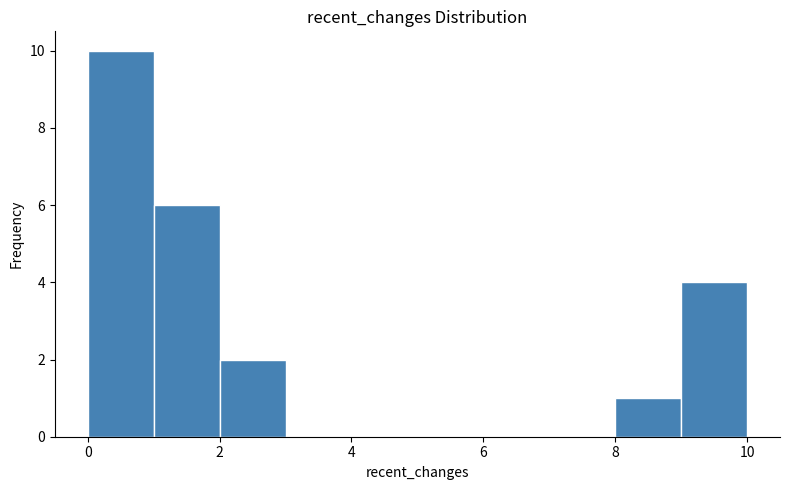

What is the height of the bar covering 0 to 1 on the x-axis? The values are not printed on the chart, so give them approximately, as read against the axis.

10